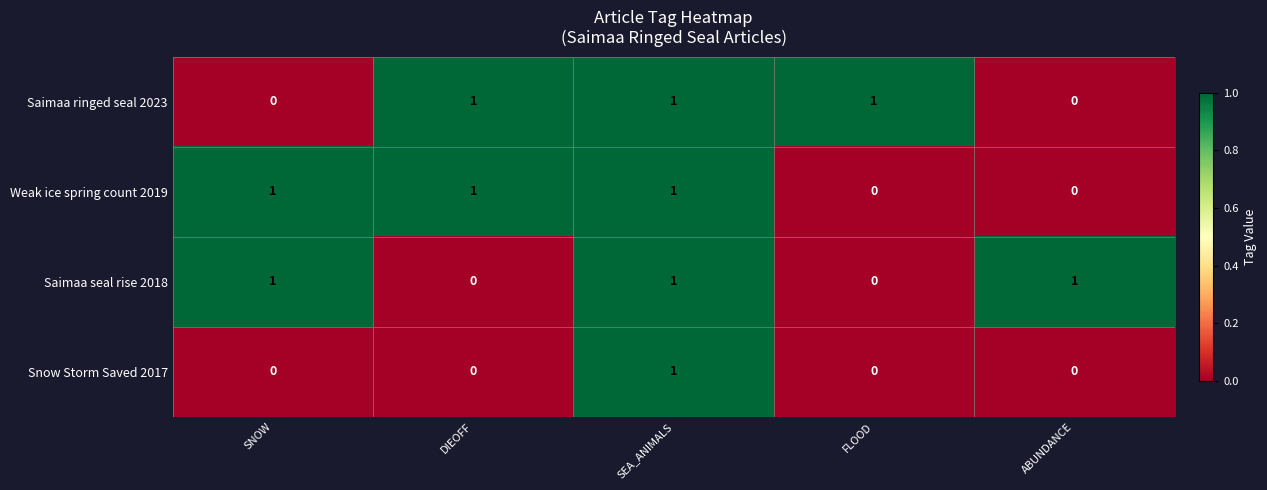

At how many categories does at least one series exceed 0?

5